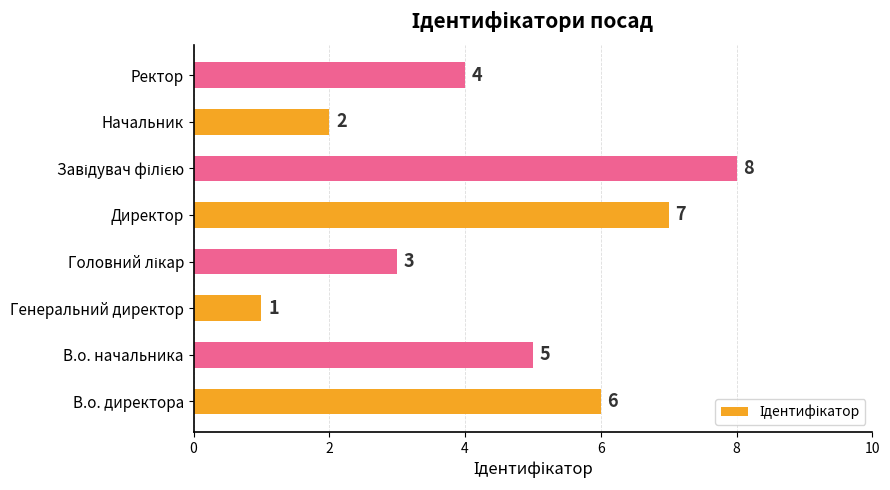

What is the sum of all values?

36